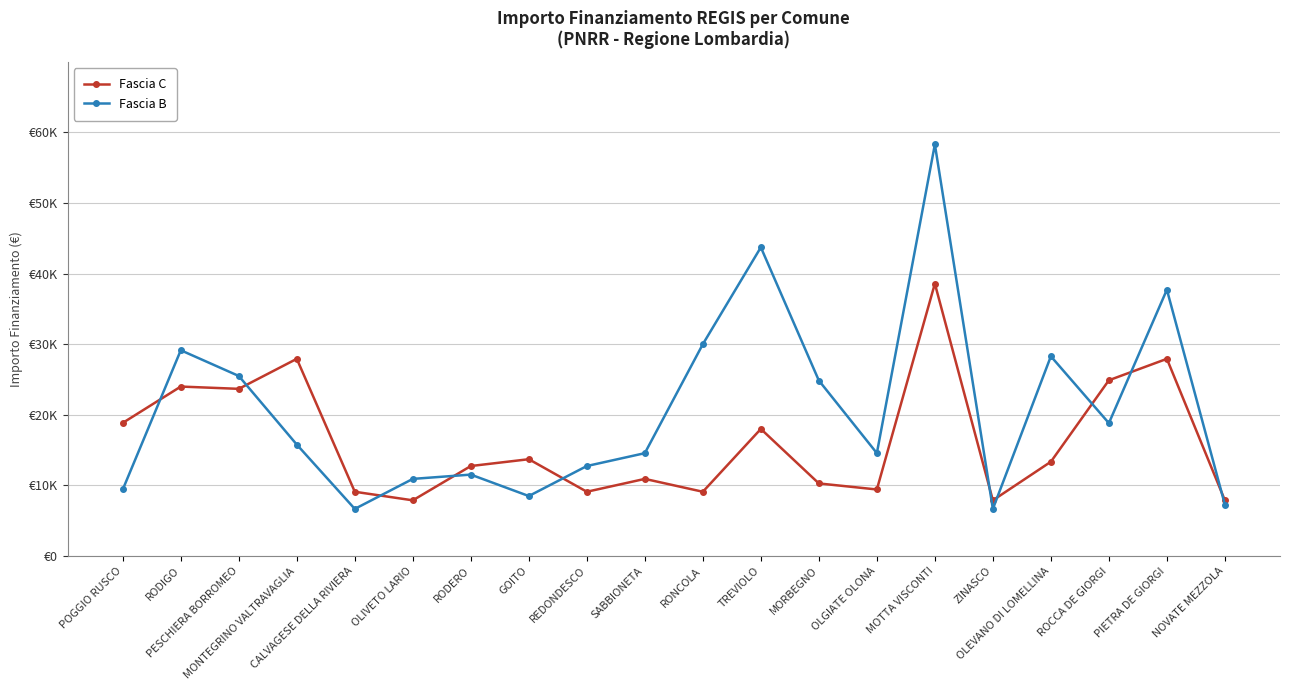

Which series has the widest spread of values?

Fascia B